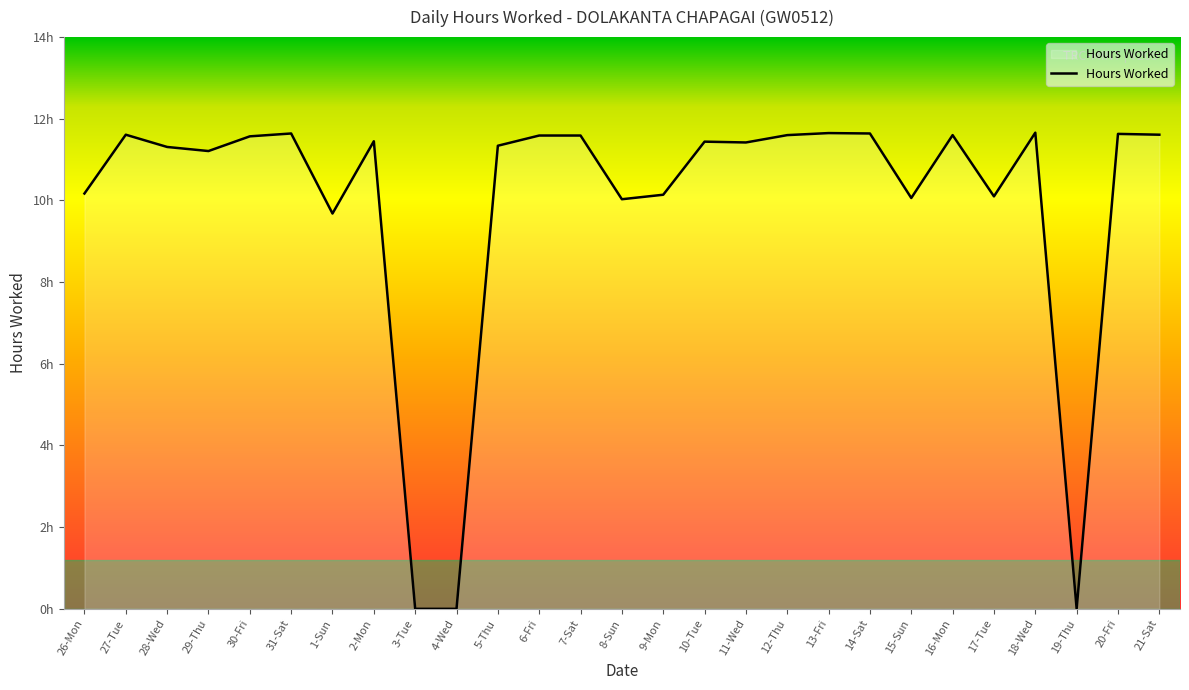

Is this an area chart (filled region under the line)?

Yes